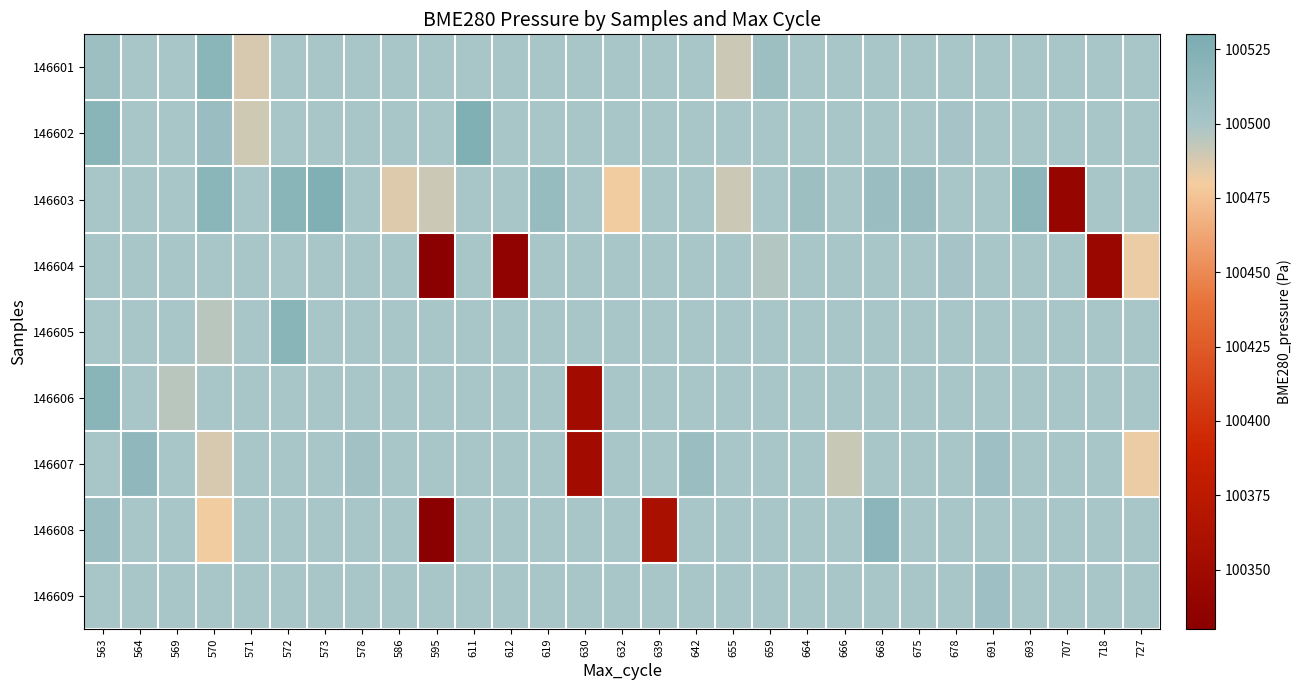

What is the smallest value displayed?

100330.0